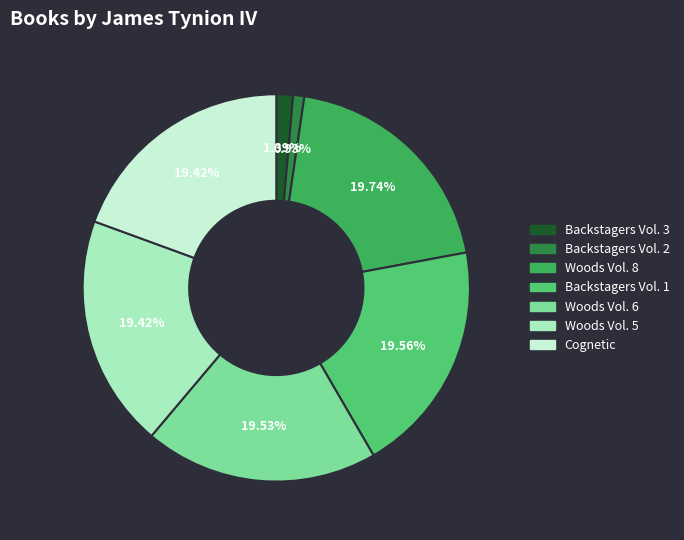

To the nearest percent, what portion does Woods Vol. 6 represent?

20%